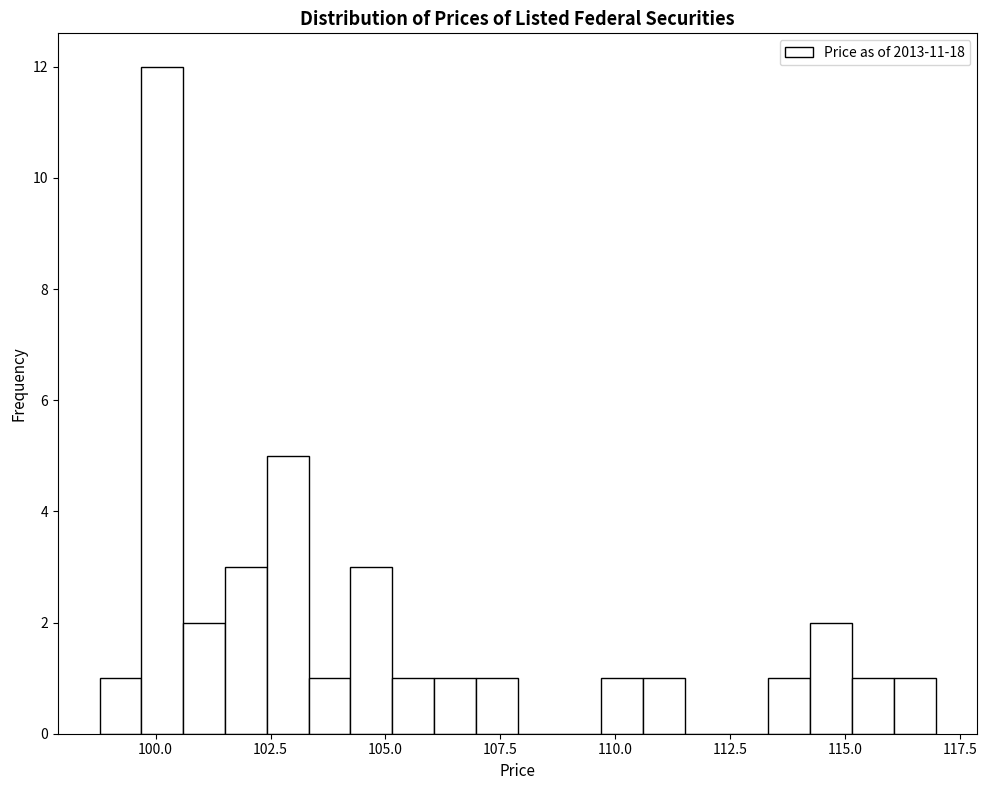

Around what value on the x-axis is the tallest bar? Give the approximate position of its centre, as read against the axis.

100.0